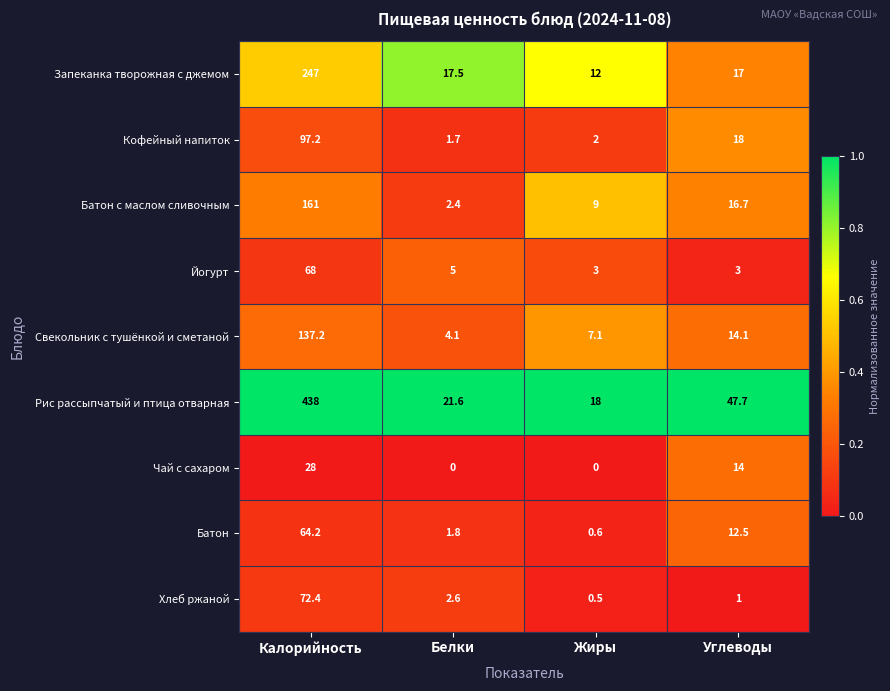

What is the maximum value shown in the chart?

438.0